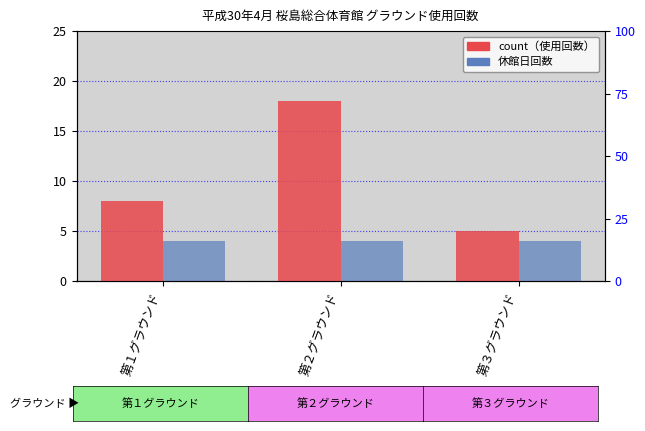

Reading right to left, list all the values displayed in this chart.

count: 第３グラウンド=5	第２グラウンド=18	第１グラウンド=8
休館日: 第３グラウンド=4	第２グラウンド=4	第１グラウンド=4